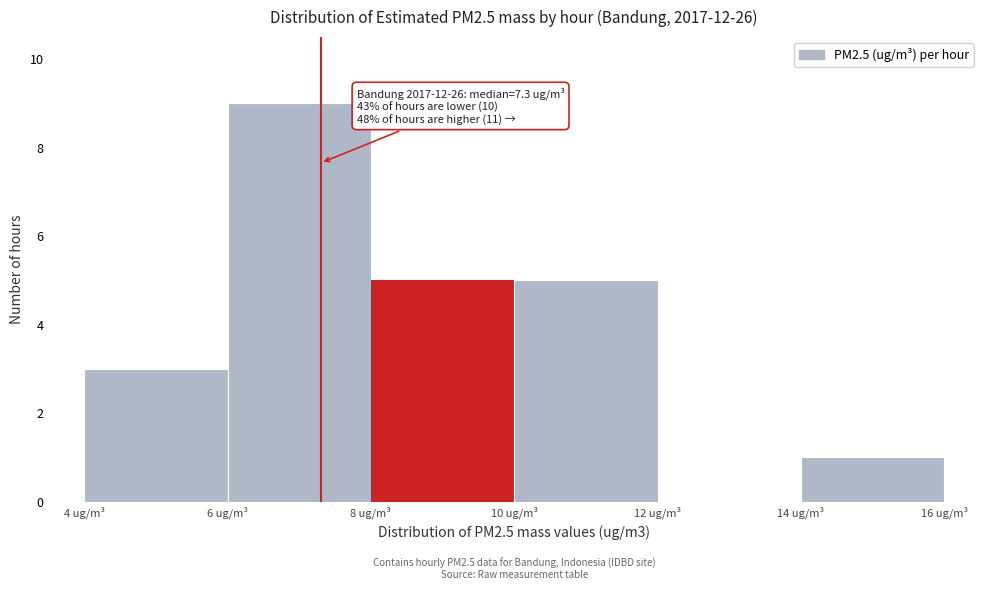

Which range on the x-axis has the tallest bar?

6 to 8